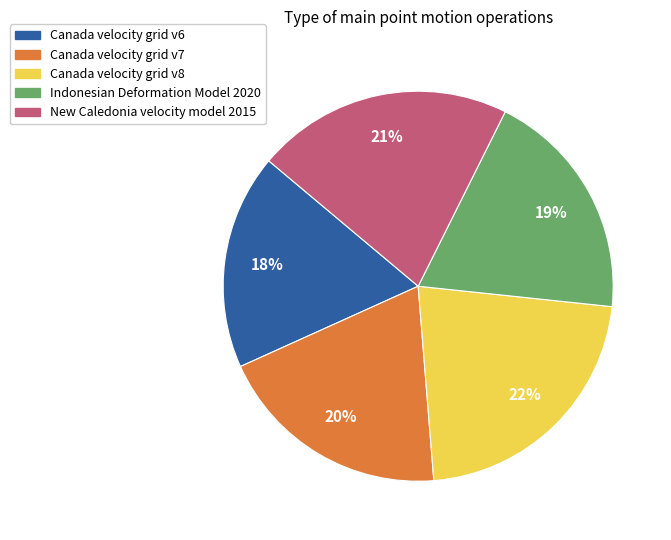

Combined, do Canada velocity grid v7 and Canada velocity grid v8 account for over 50%?

No